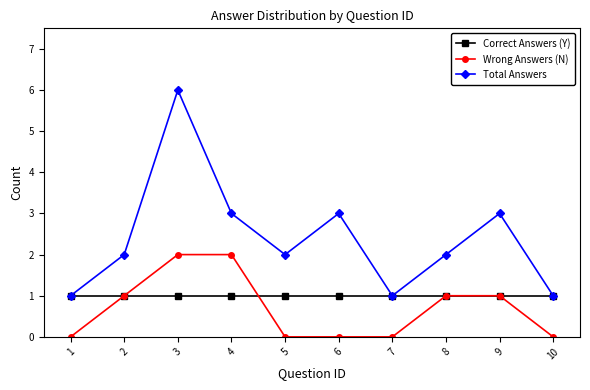

Which series has the largest range (max minus min)?

Total Answers